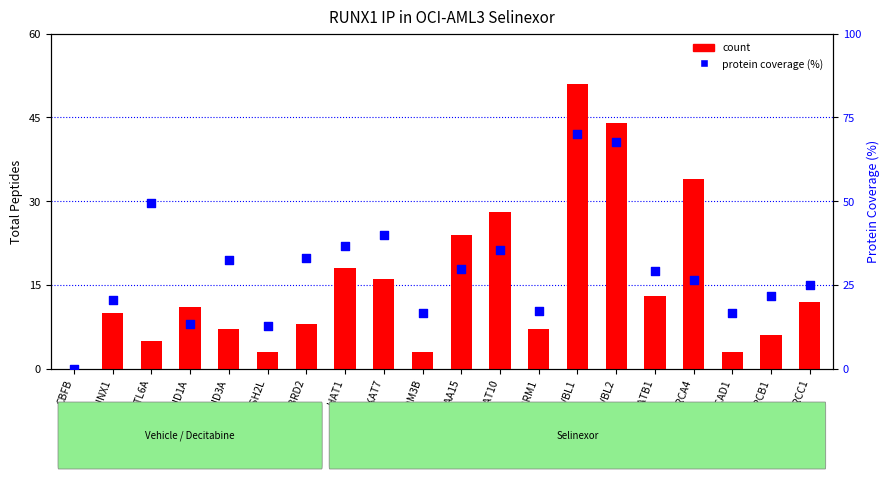

At which category is the sum across all series the highest?

RUVBL1